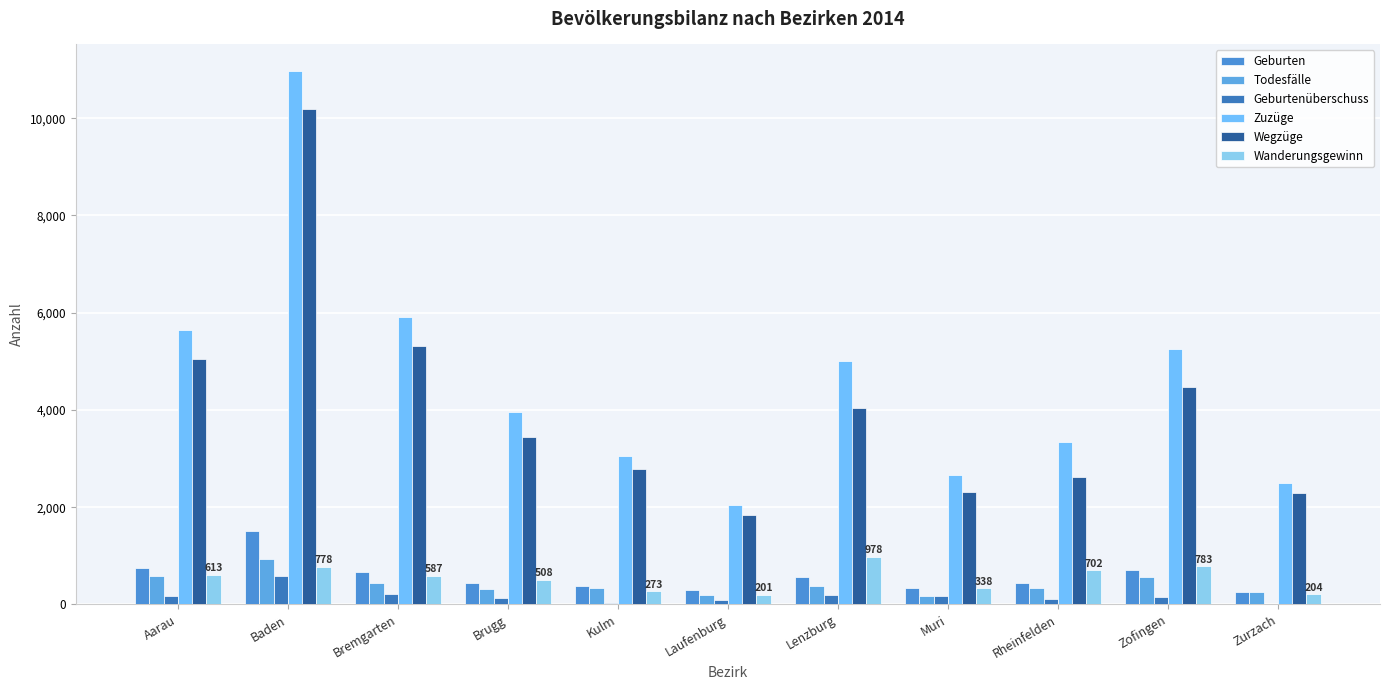

Are the bars horizontal?

No